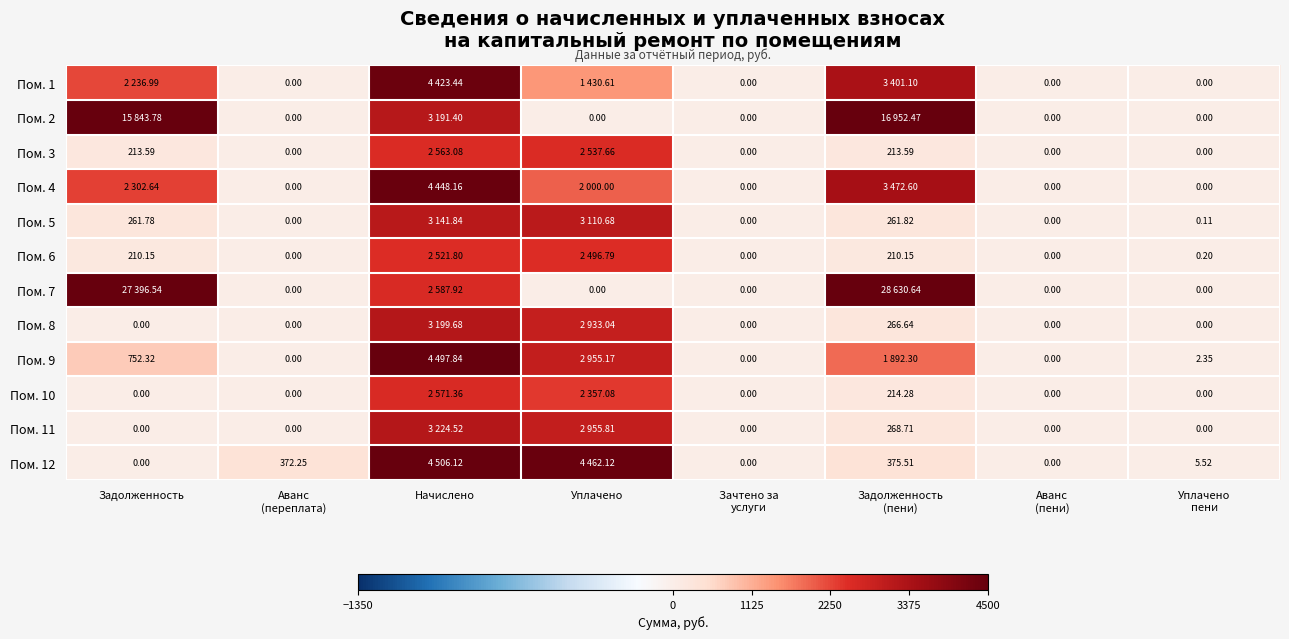

List the series in order of their peak value, highest first.

Пом. 7, Пом. 2, Пом. 12, Пом. 9, Пом. 4, Пом. 1, Пом. 11, Пом. 8, Пом. 5, Пом. 10, Пом. 3, Пом. 6